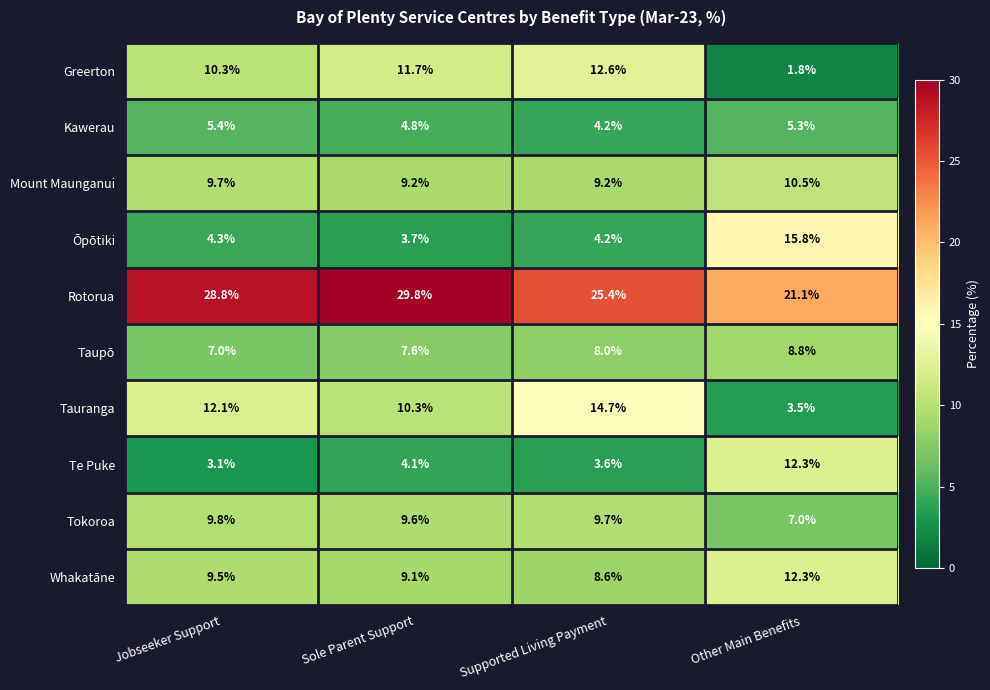

What is the difference between the Kawerau values at Sole Parent Support and Other Main Benefits?

0.5